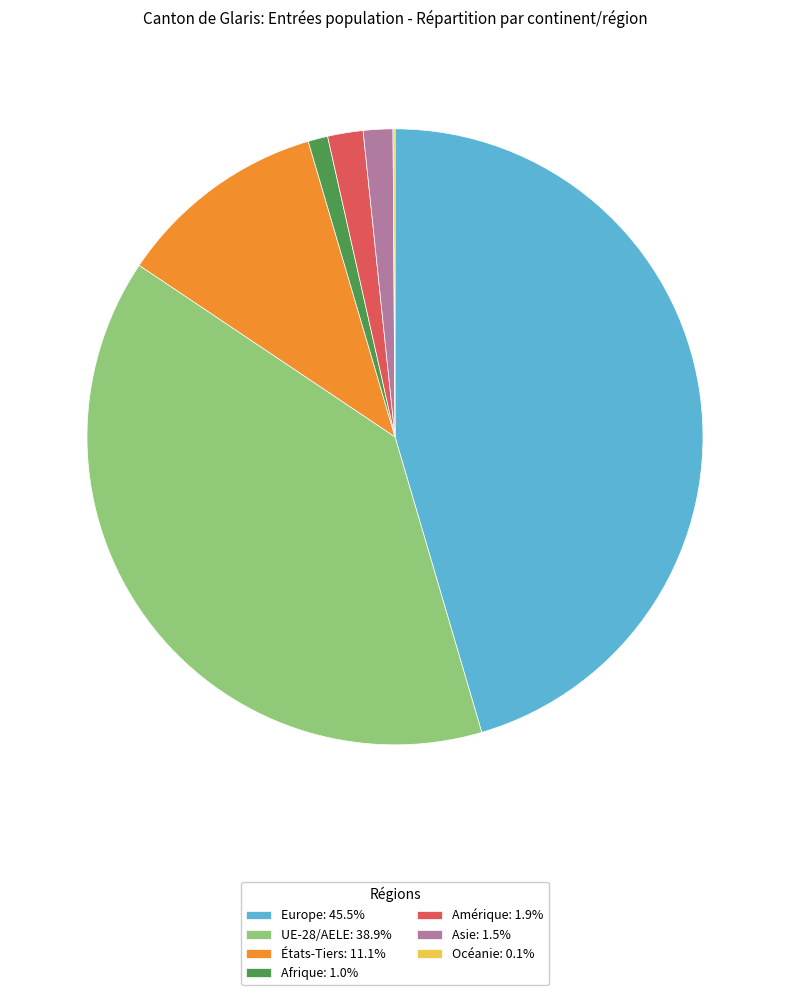

Does any single category account for the majority?

No